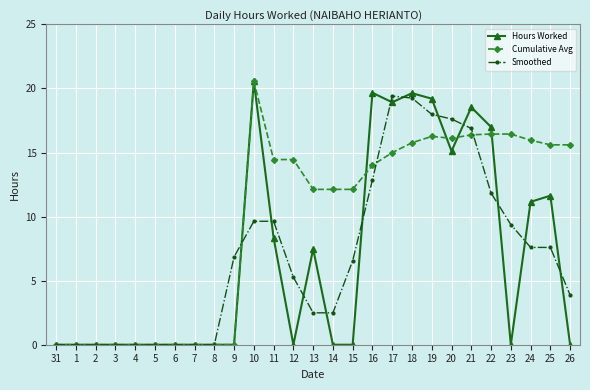

What is the maximum value shown in the chart?

20.6